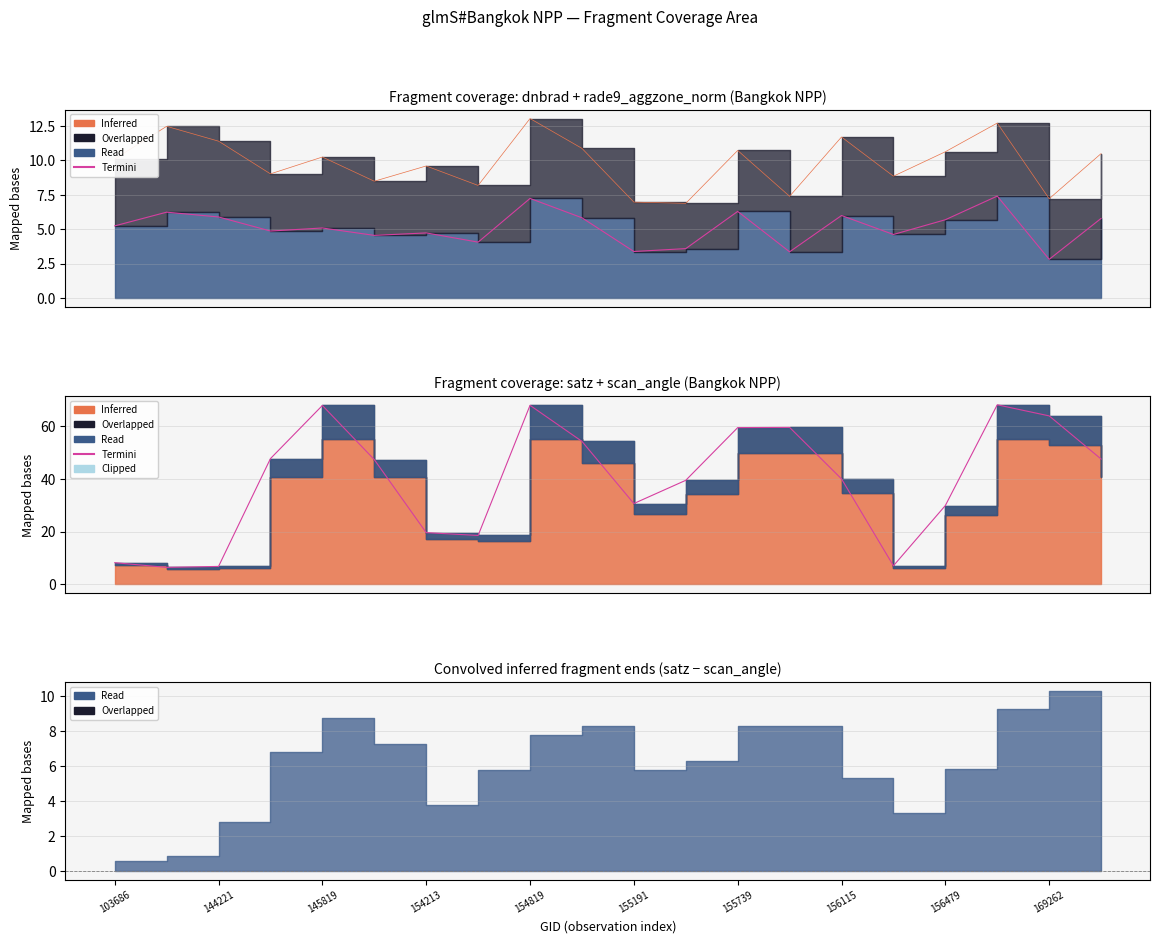

What is the highest value of the Termini series?

68.0